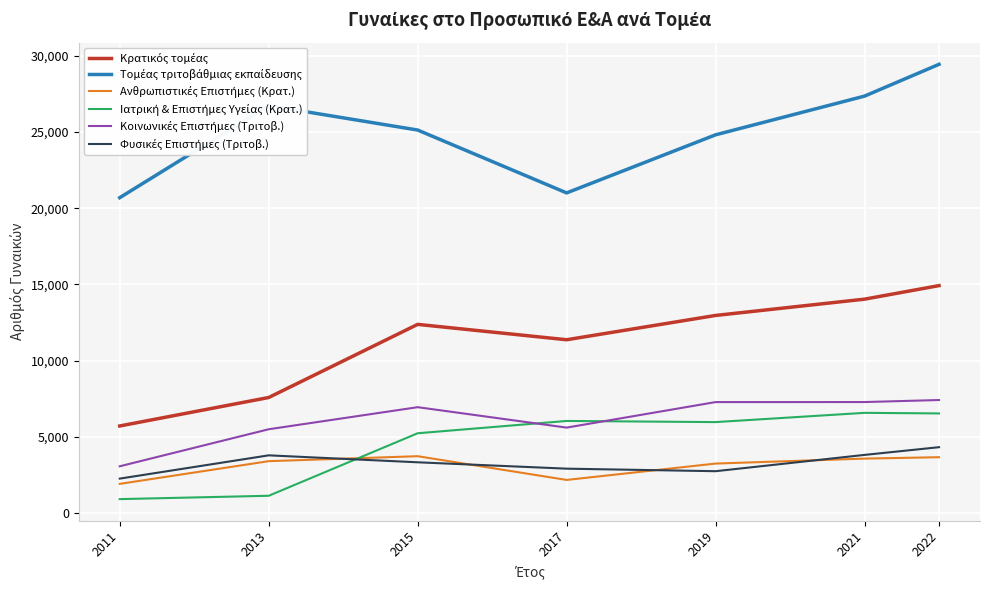

What is the minimum value shown in the chart?

938